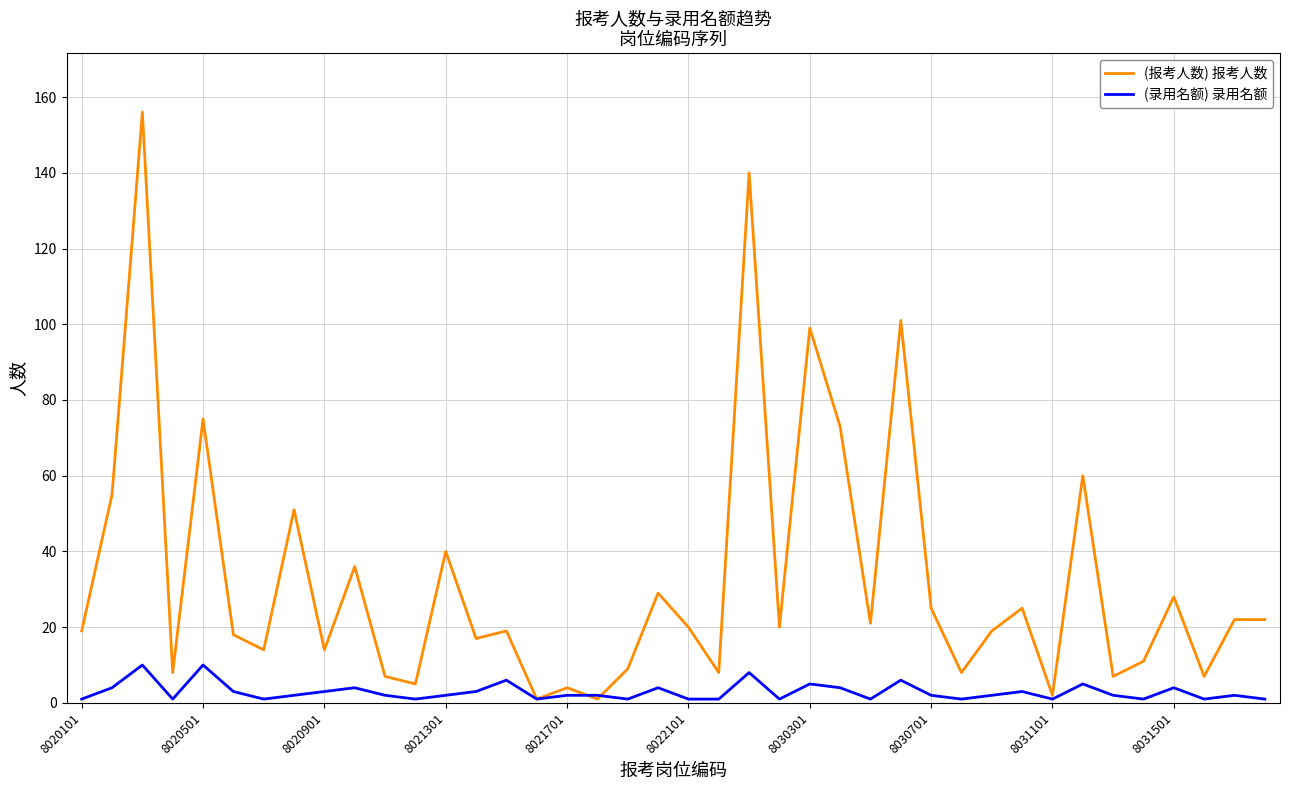

Which series has the largest total across all categories?

(报考人数) 报考人数